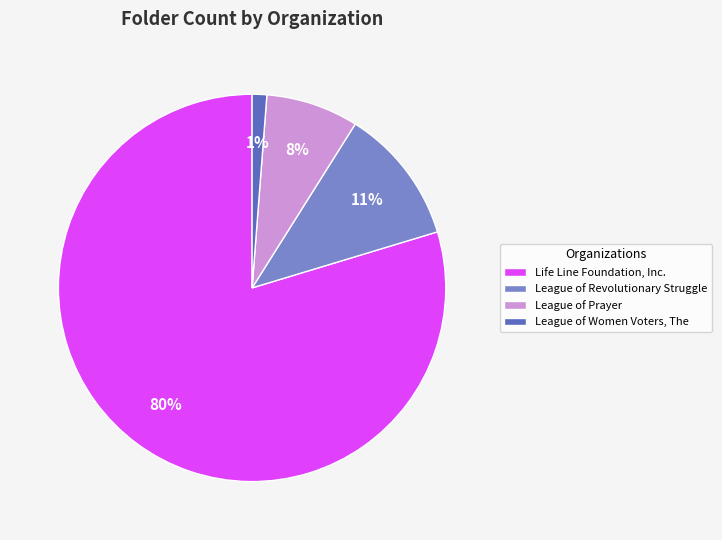

What percentage is the League of Women Voters, The slice, to the nearest percent?

1%